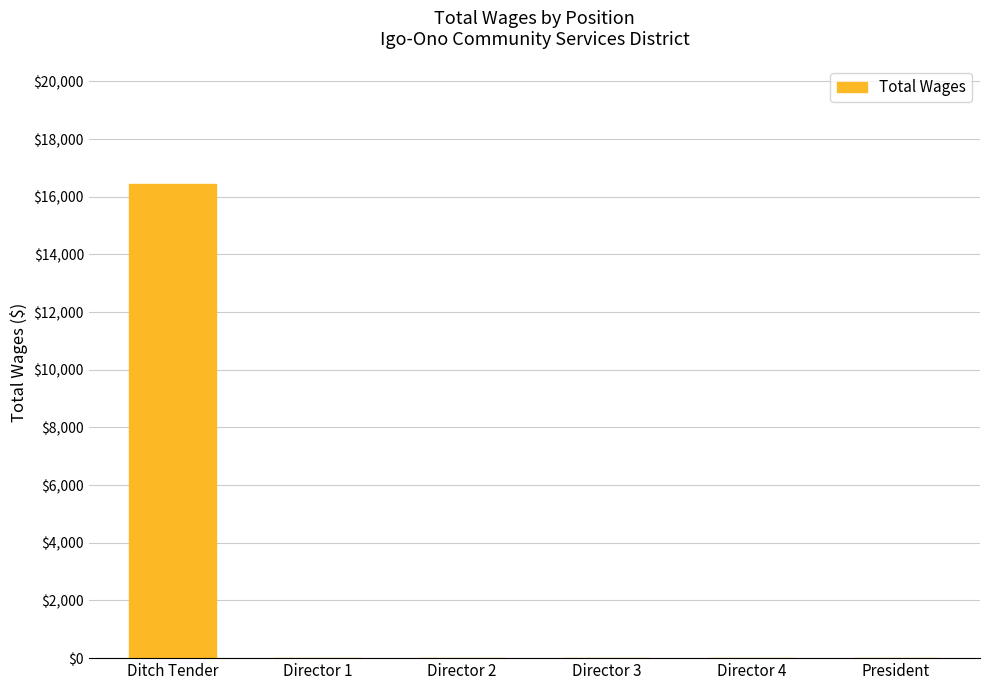

What is the sum of all values?

16440